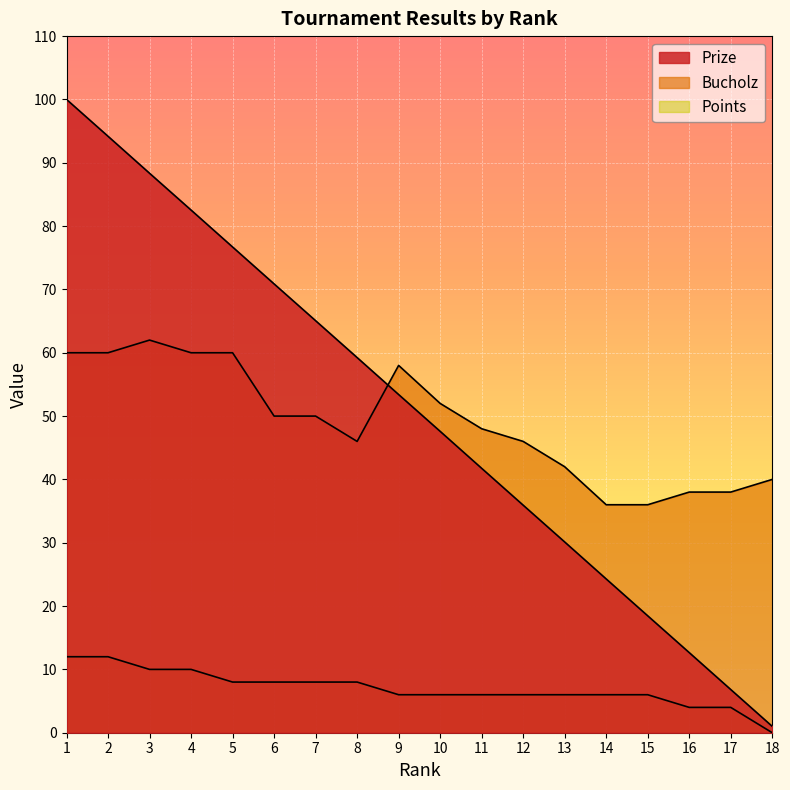

True or false: Bucholz and Prize intersect in this chart.

True